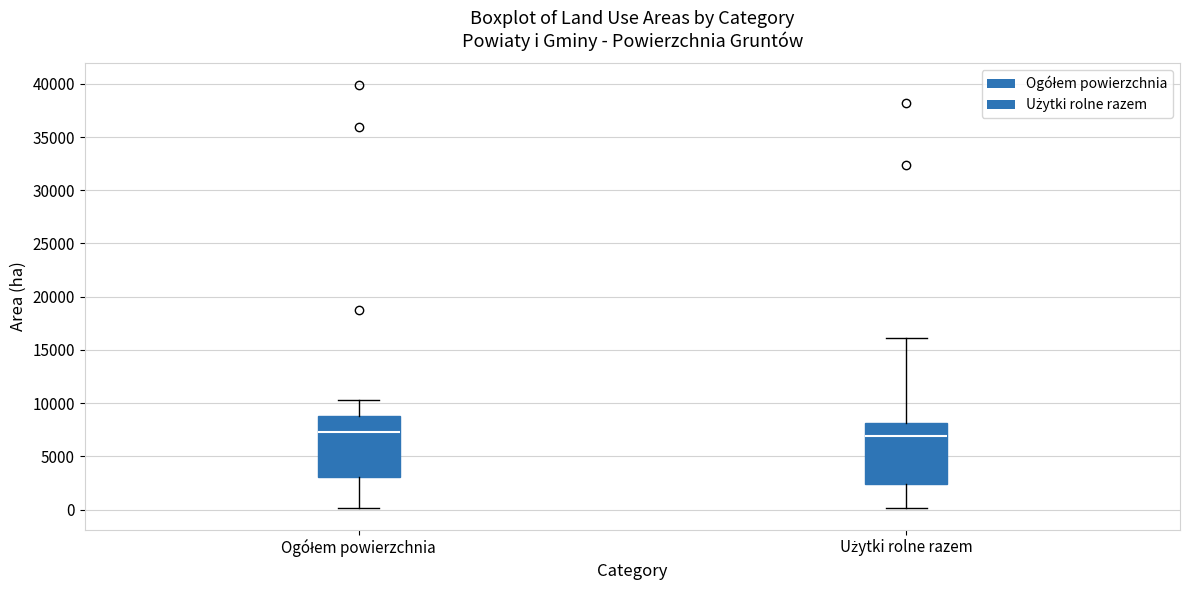

Where does the lower whisker of the box for Użytki rolne razem end on the y-axis? The values are not printed on the chart, so give them approximately, as read against the axis.

0